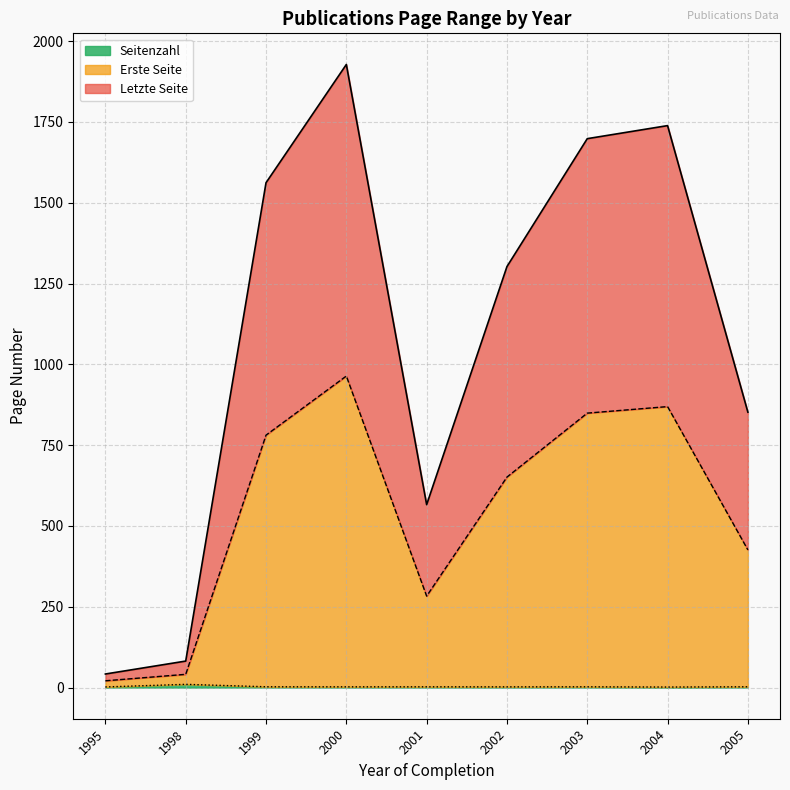

Is the value of Letzte Seite at 1998 greater than the value of Seitenzahl at 2002?

Yes